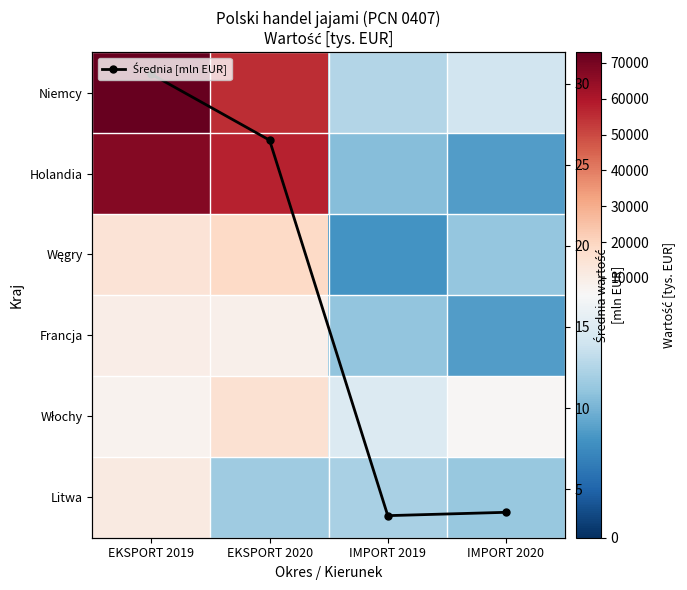

How many data points in Węgry are above 14398?

2